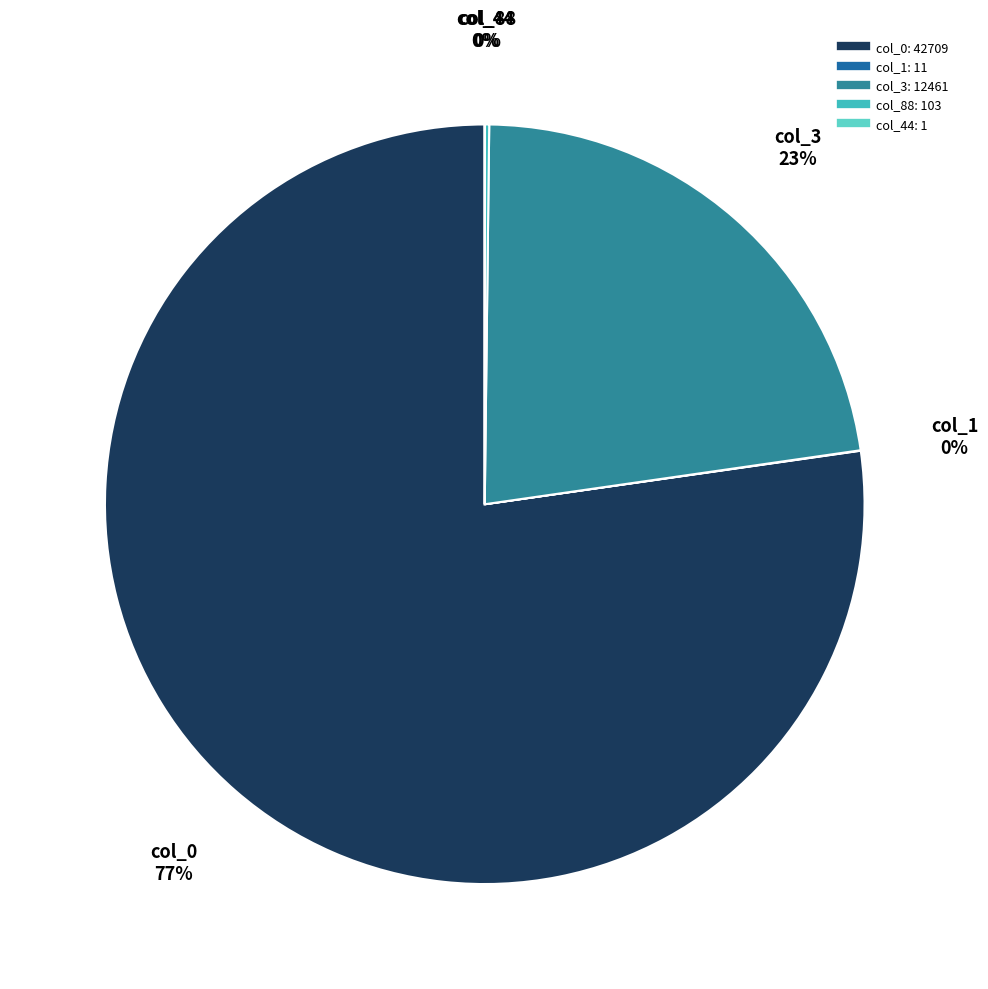

To the nearest percent, what is the difference between the largest and smallest slice percentages?

77%